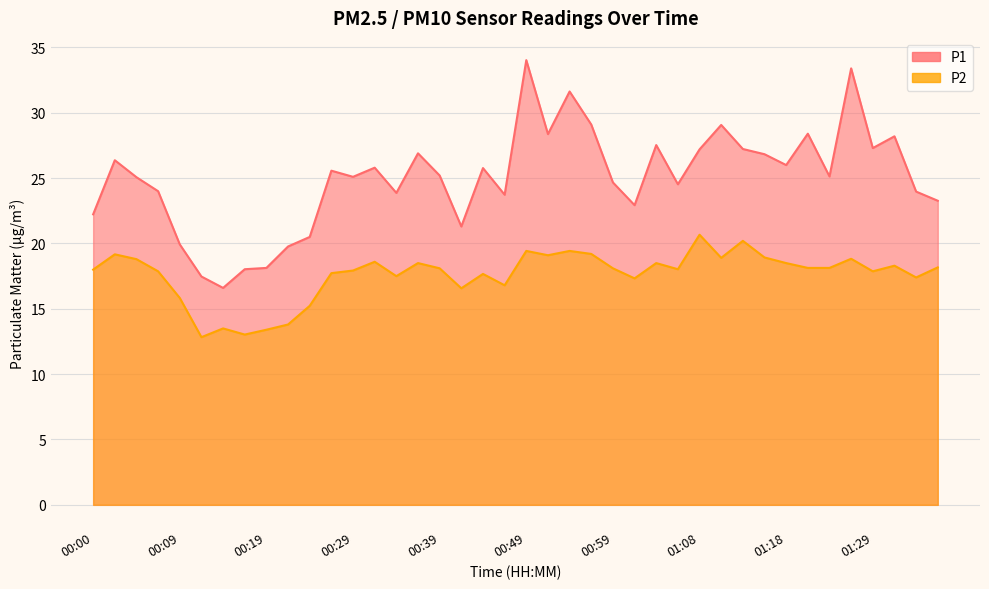

Reading left to right, extract all data points from this chart.

P1: 22.2	26.4	25.1	24.0	19.9	17.5	16.6	18.0	18.1	19.8	20.5	25.6	25.1	25.8	23.9	26.9	25.2	21.3	25.8	23.7	34.0	28.4	31.6	29.1	24.7	22.9	27.5	24.5	27.2	29.1	27.2	26.8	26.0	28.4	25.1	33.4	27.3	28.2	24.0	23.3
P2: 18.0	19.2	18.8	17.9	15.8	12.8	13.5	13.0	13.4	13.8	15.2	17.7	17.9	18.6	17.5	18.5	18.1	16.6	17.7	16.8	19.4	19.1	19.4	19.2	18.1	17.3	18.5	18.0	20.7	18.9	20.2	18.9	18.5	18.1	18.1	18.8	17.9	18.3	17.4	18.2